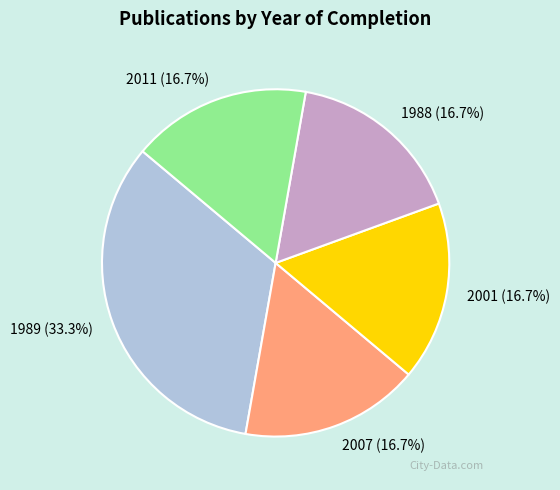

Between 1988 and 1989, which is larger?

1989